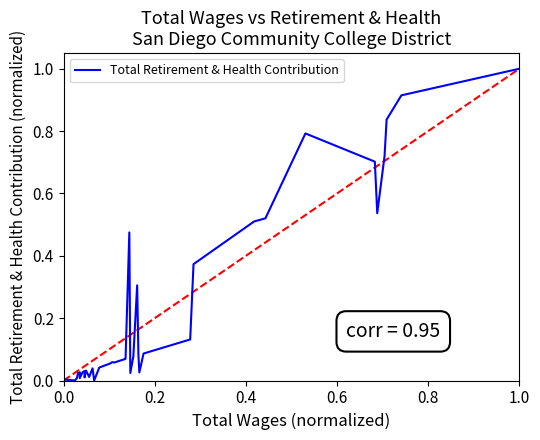

Reading left to right, list all the values displayed in this chart.

0.0	0.0	0.0	0.0	0.0	0.0	0.0	0.0	0.0	0.0	0.0	0.0	0.0	0.0	0.0	0.0	0.1	0.1	0.1	0.1	0.1	0.1	0.5	0.0	0.1	0.3	0.1	0.0	0.1	0.1	0.4	0.5	0.5	0.8	0.7	0.5	0.7	0.8	0.9	1.0